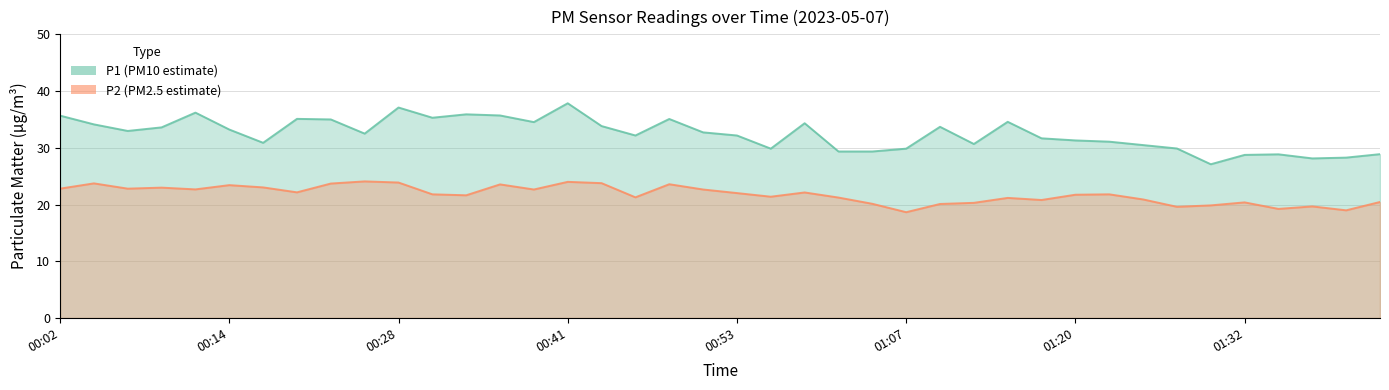

What is the difference between the P2 values at 00:02 and 01:22?

1.0